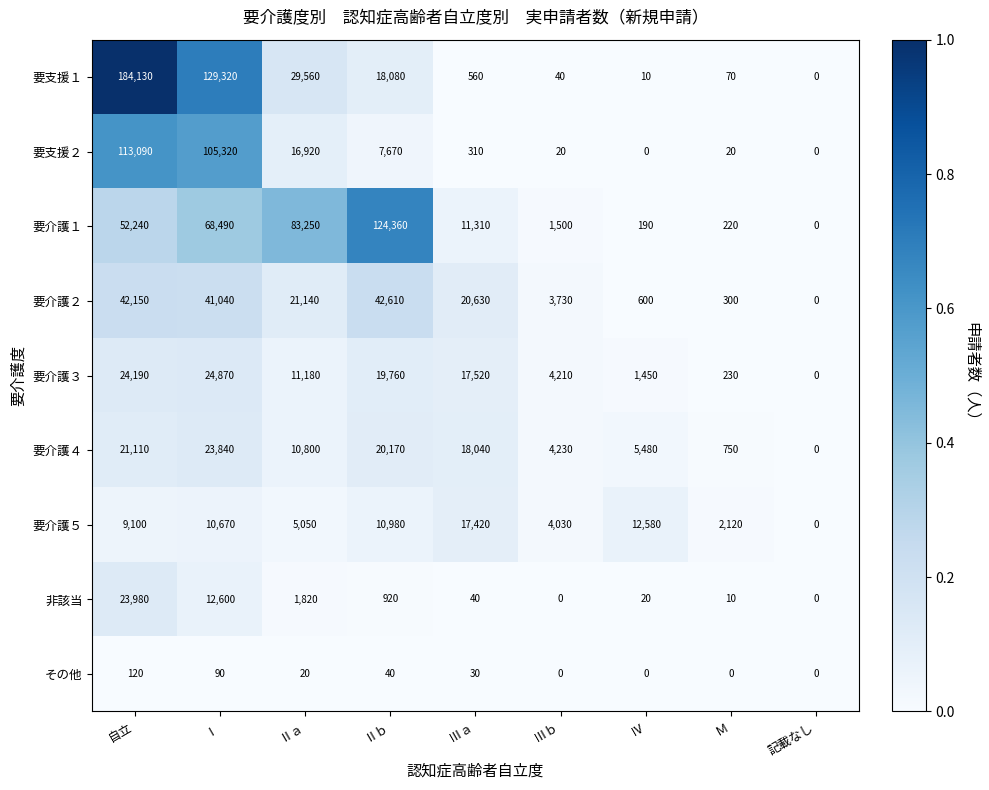

At which label does 要介護１ first exceed 11310?

自立